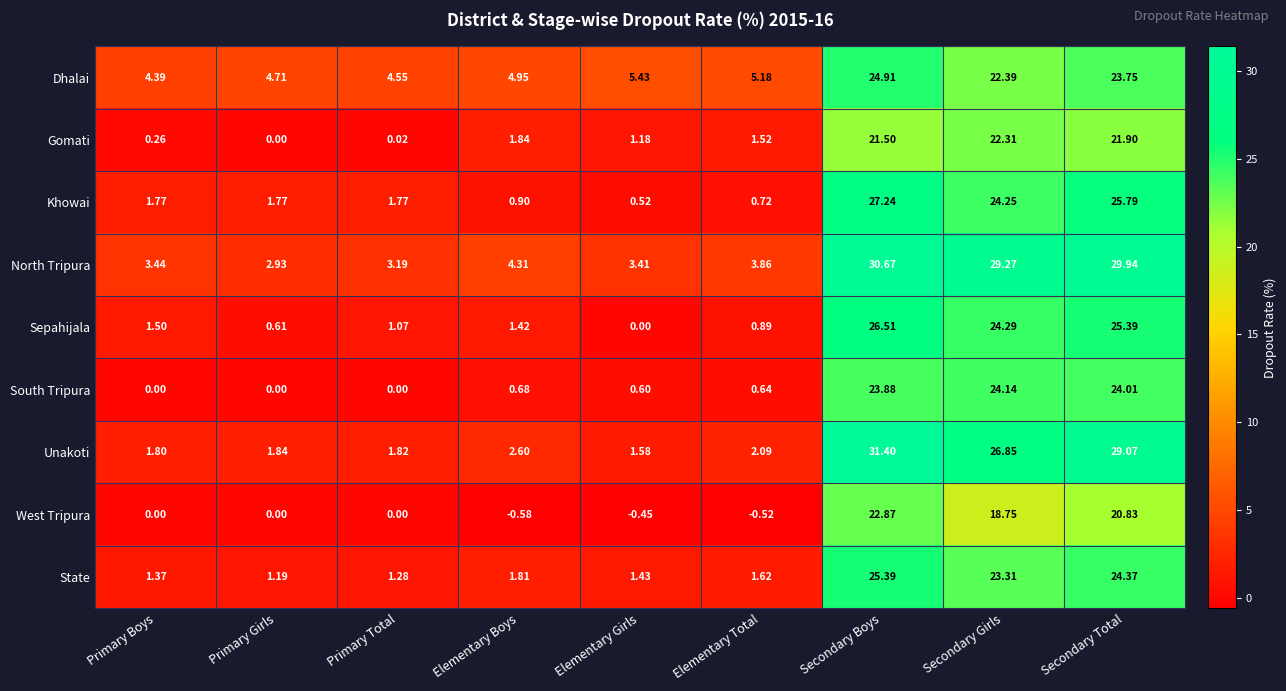

What is the difference between the highest and lowest values at Secondary Boys?

9.9